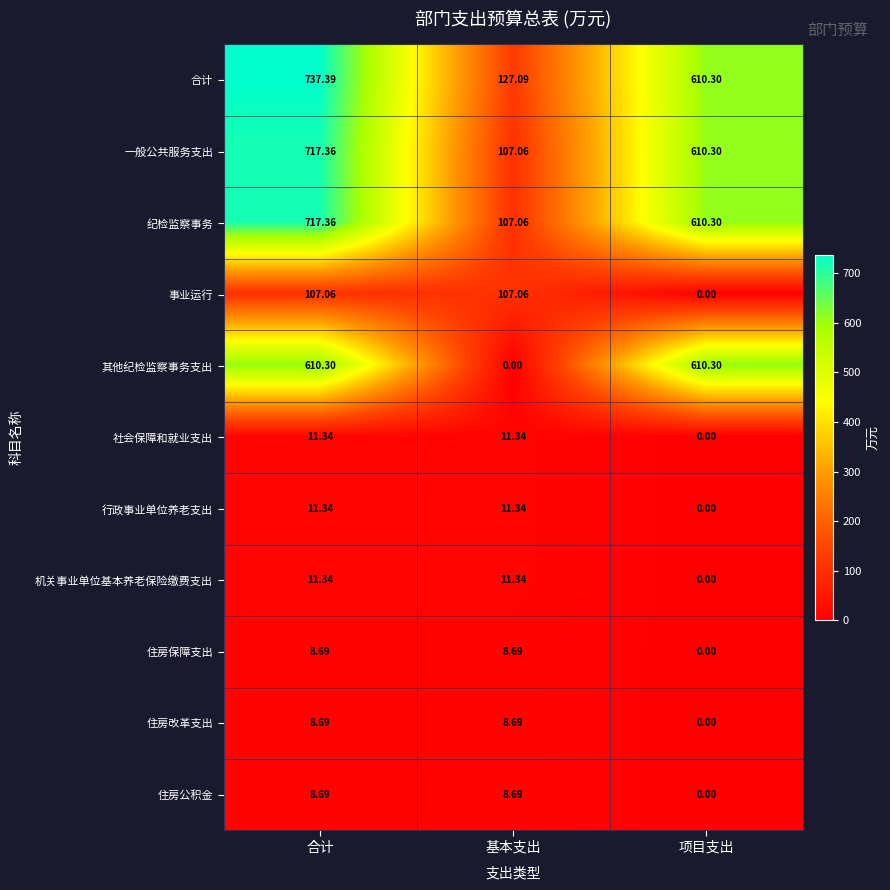

Rank the categories by 纪检监察事务 value from lowest to highest.

基本支出, 项目支出, 合计